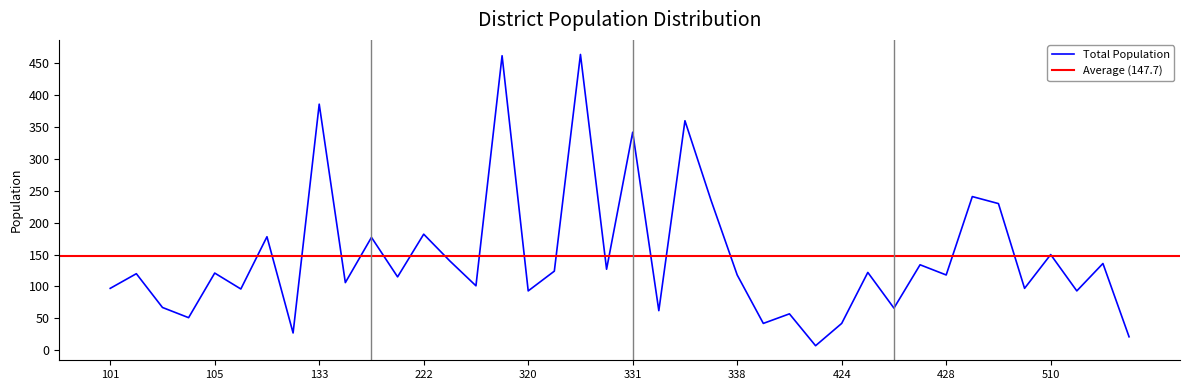

What is the sum of the values at 318 and 115?

489